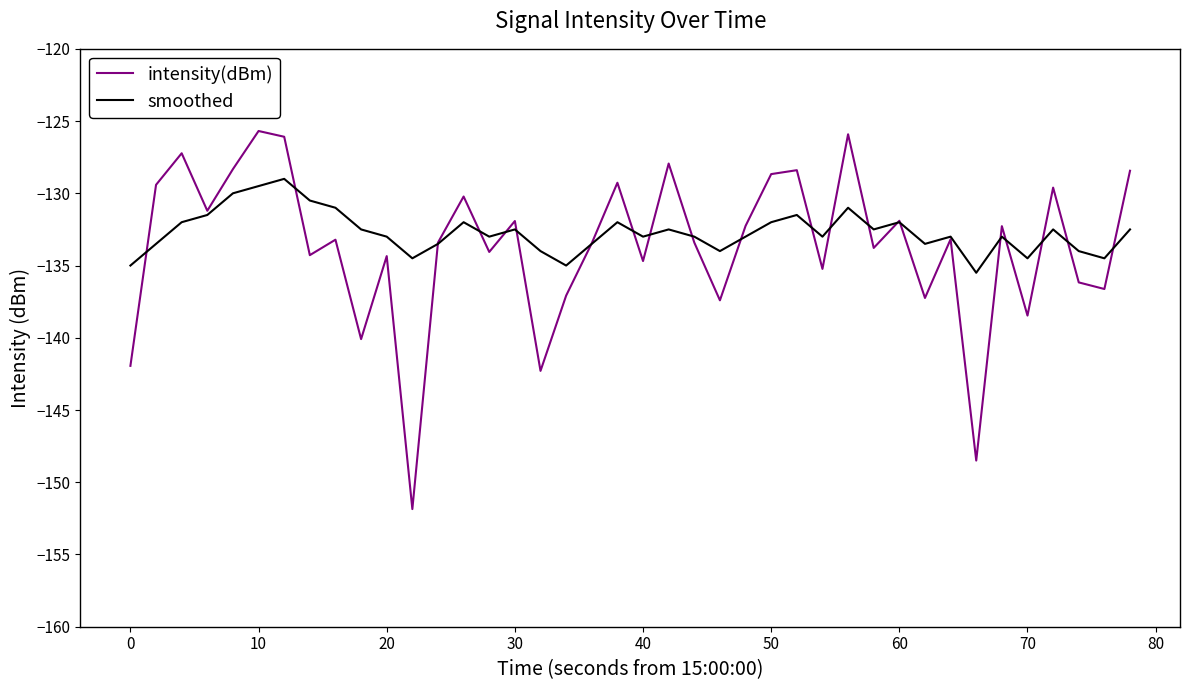

What is the difference between the maximum and minimum values in the intensity(dBm) series?

26.2